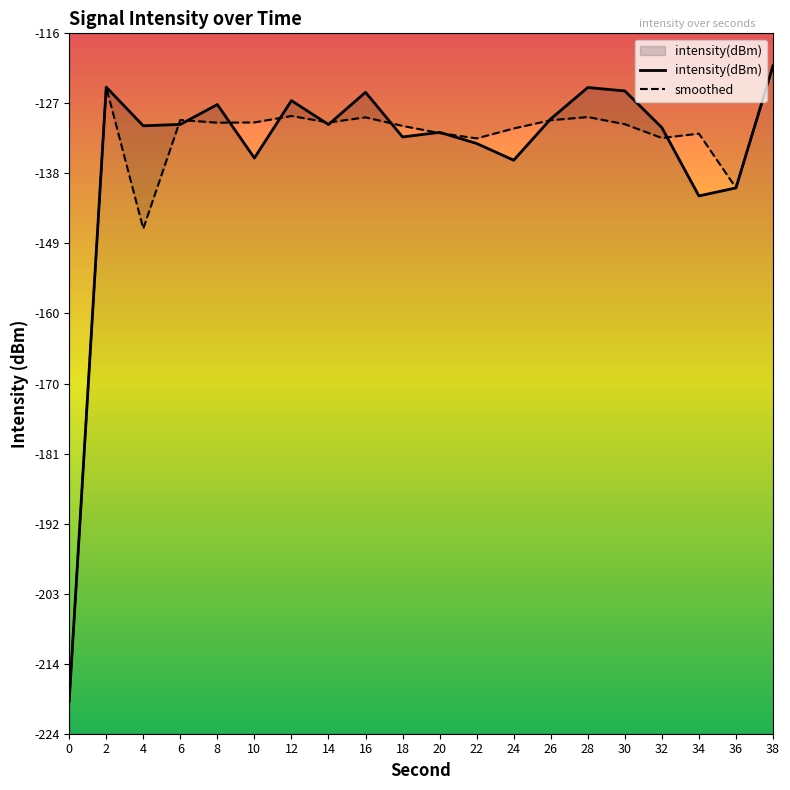

Which series ends up on top after the final intersection of smoothed and intensity(dBm)?

smoothed